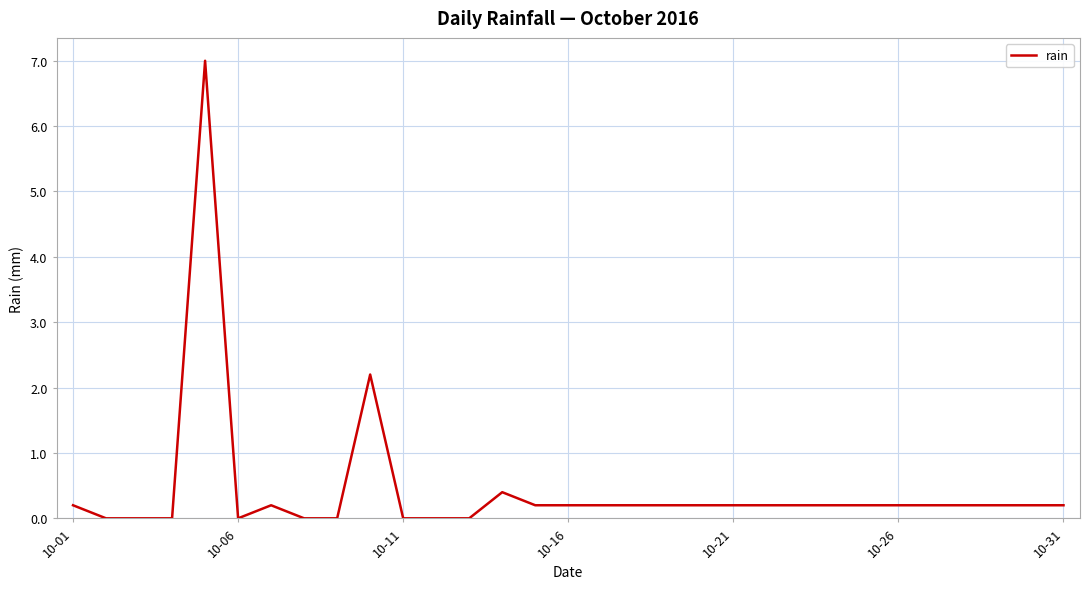

What is the sum of all values?

13.4